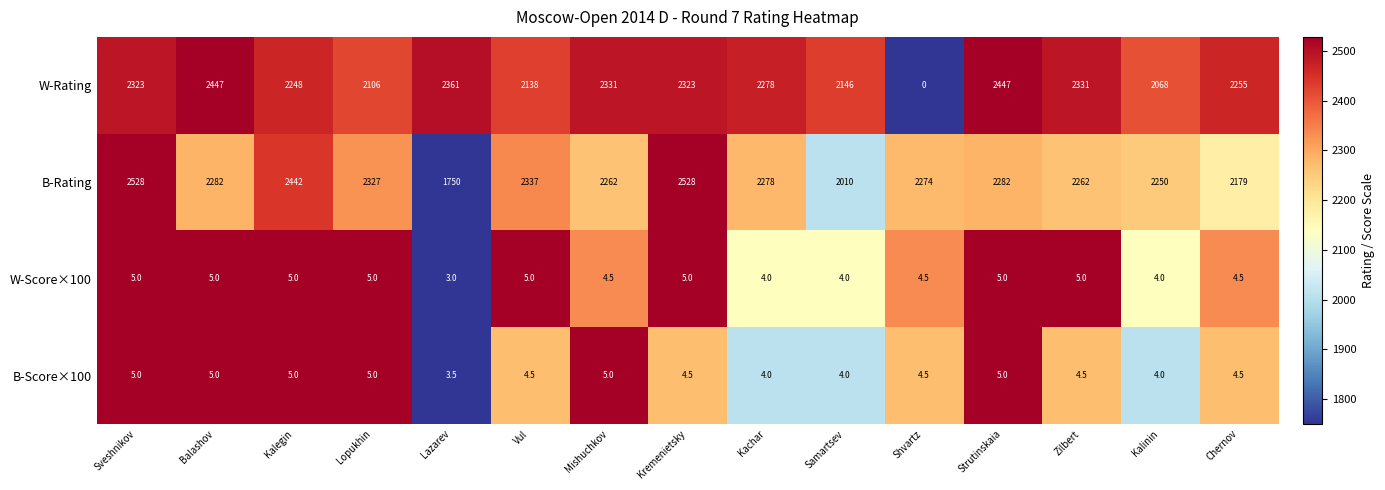

What is the approximate value of W-Score×100 at Sveshnikov?

5.0